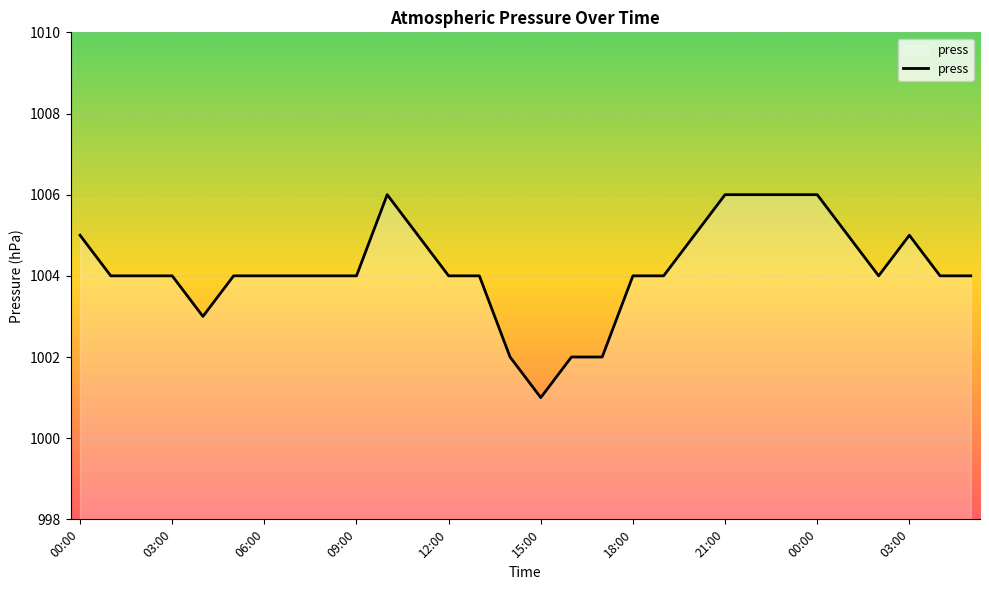

What is the greatest value displayed?

1006